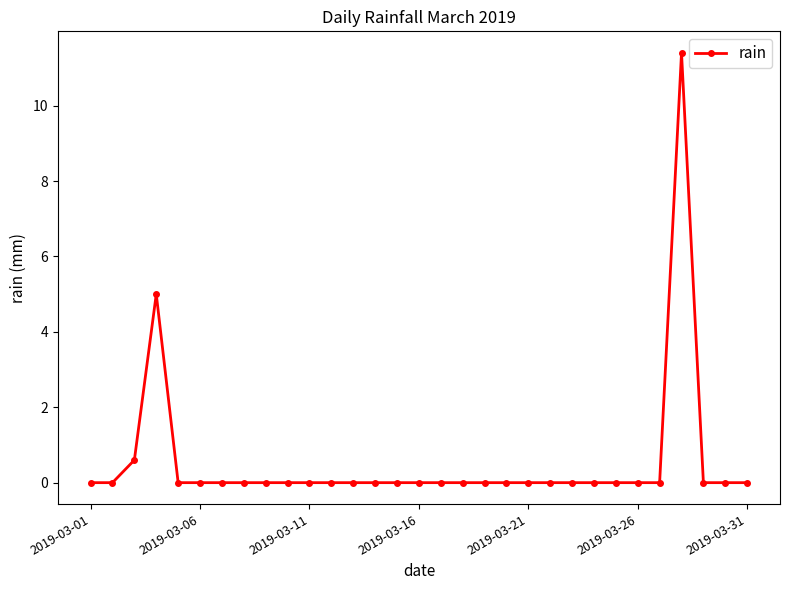

What is the maximum value shown in the chart?

11.4